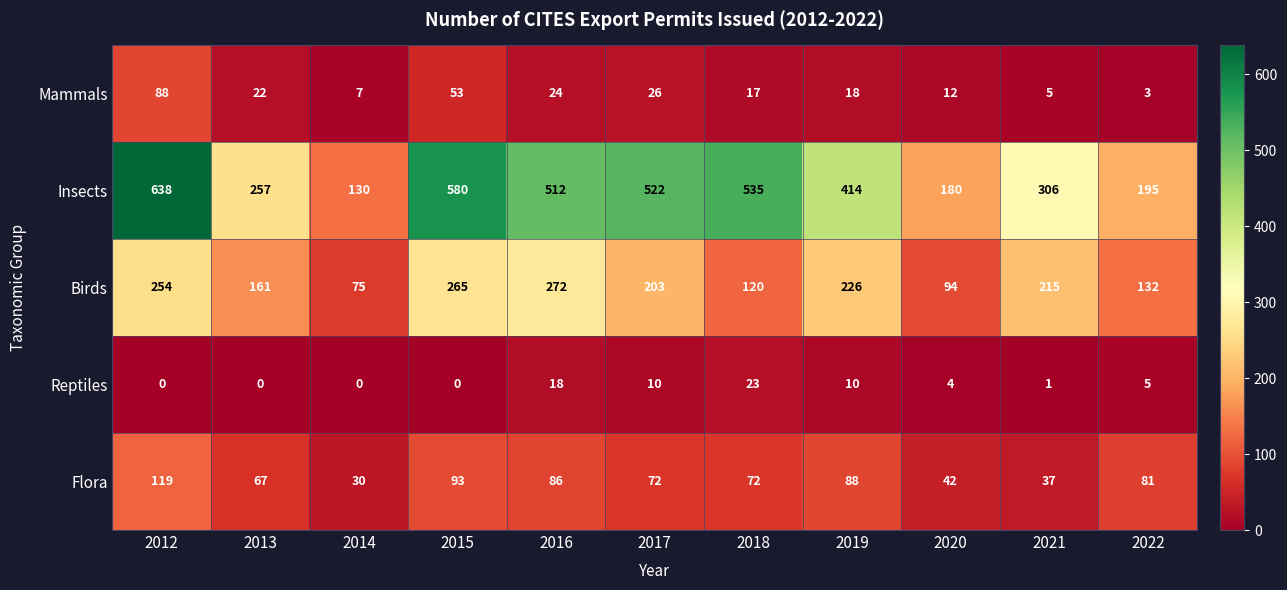

What is the difference between the highest and lowest values at 2014?

130